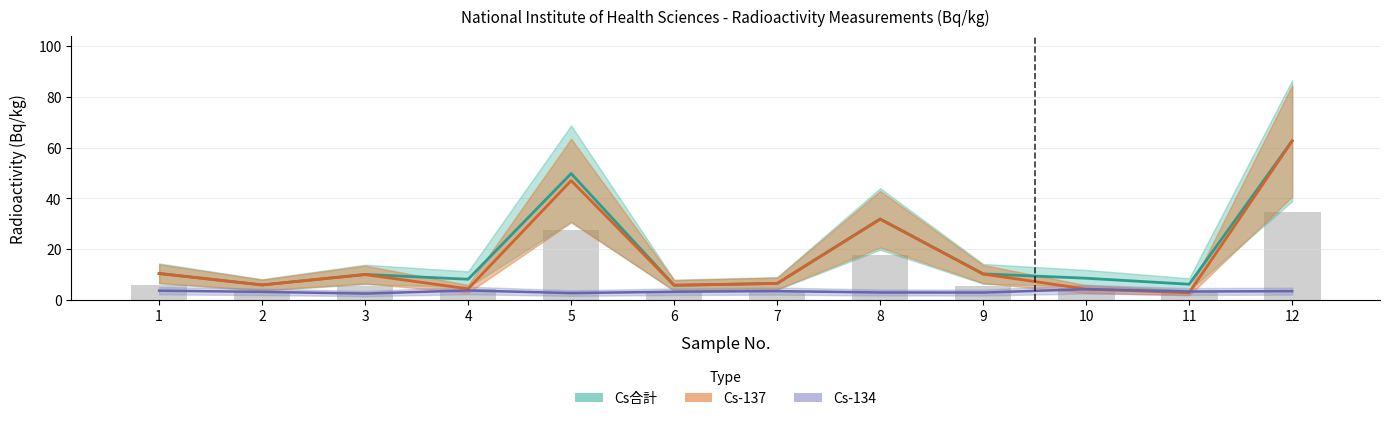

The value of Cs合計 at 4 is 5.1. True or false?

False